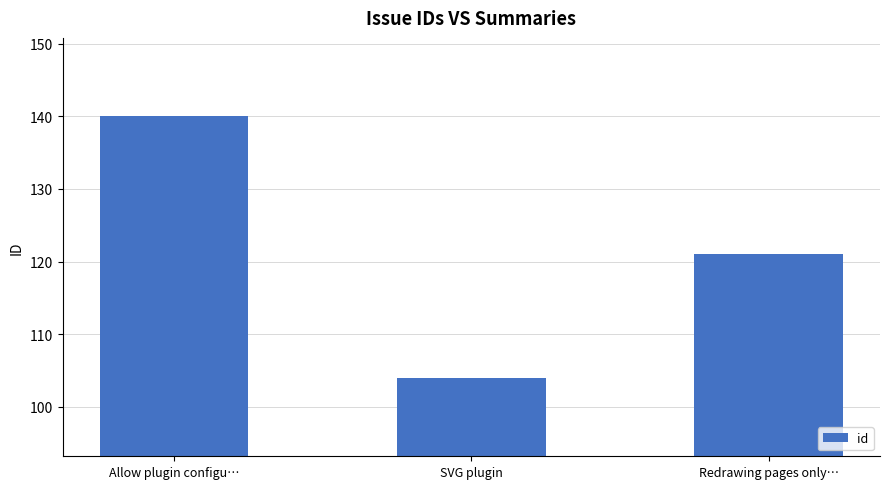

What is the difference between the values at Redrawing pages only… and SVG plugin?

17